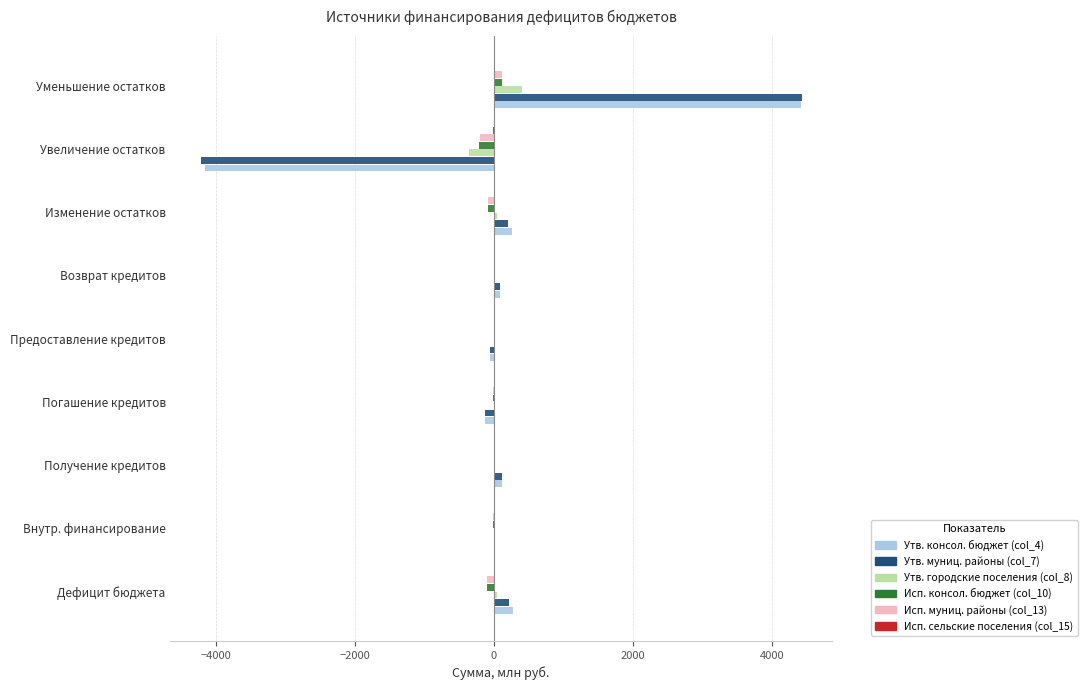

Which category has the highest value in the Утв. консол. бюджет (col_4) series?

Уменьшение остатков